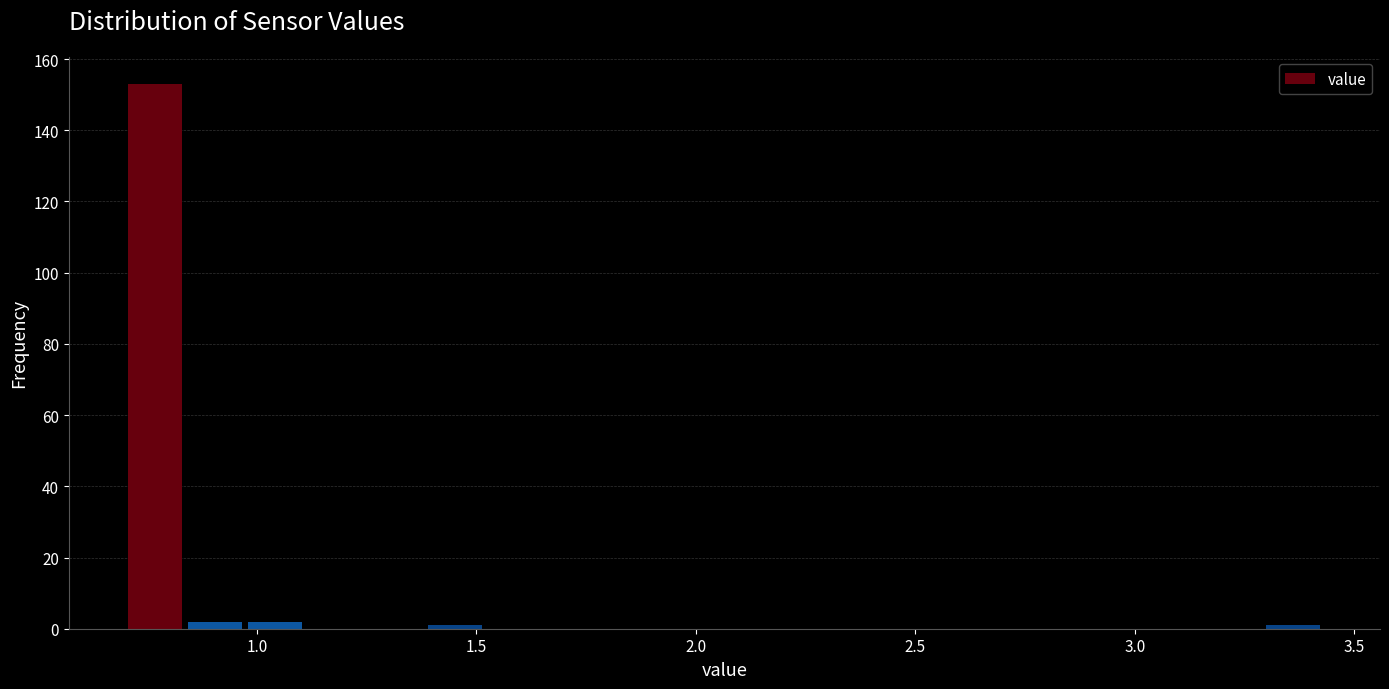

Around what value on the x-axis is the tallest bar? Give the approximate position of its centre, as read against the axis.

0.75